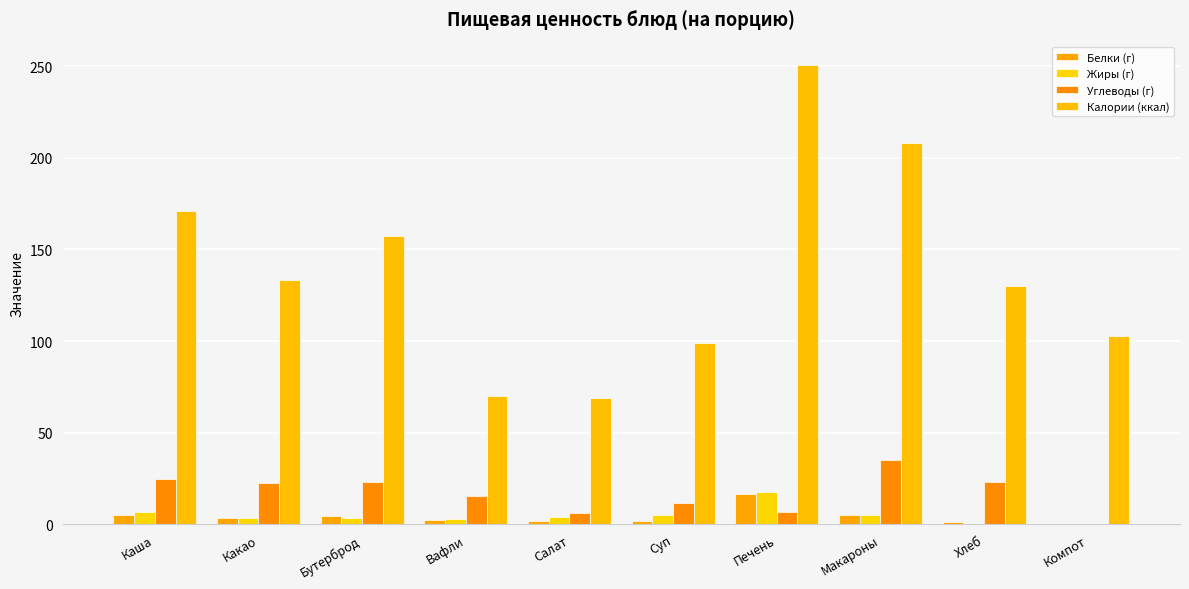

Between Печень and Макароны, which series saw the biggest shift?

Калории (ккал)